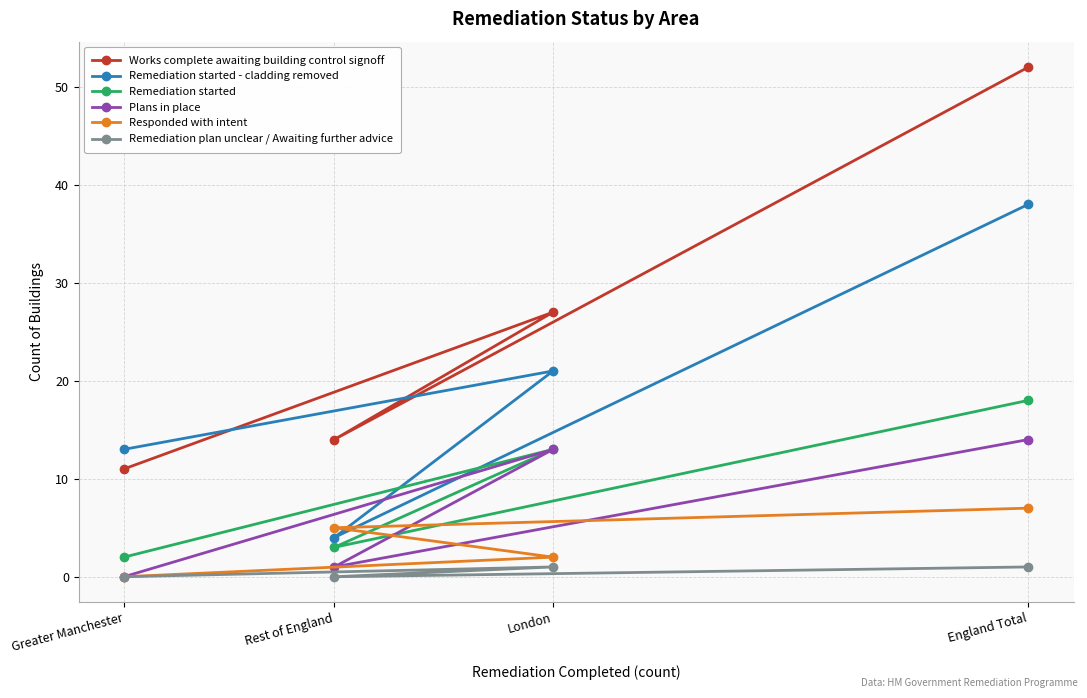

What is the label of the 2nd point from the left?

Rest of England